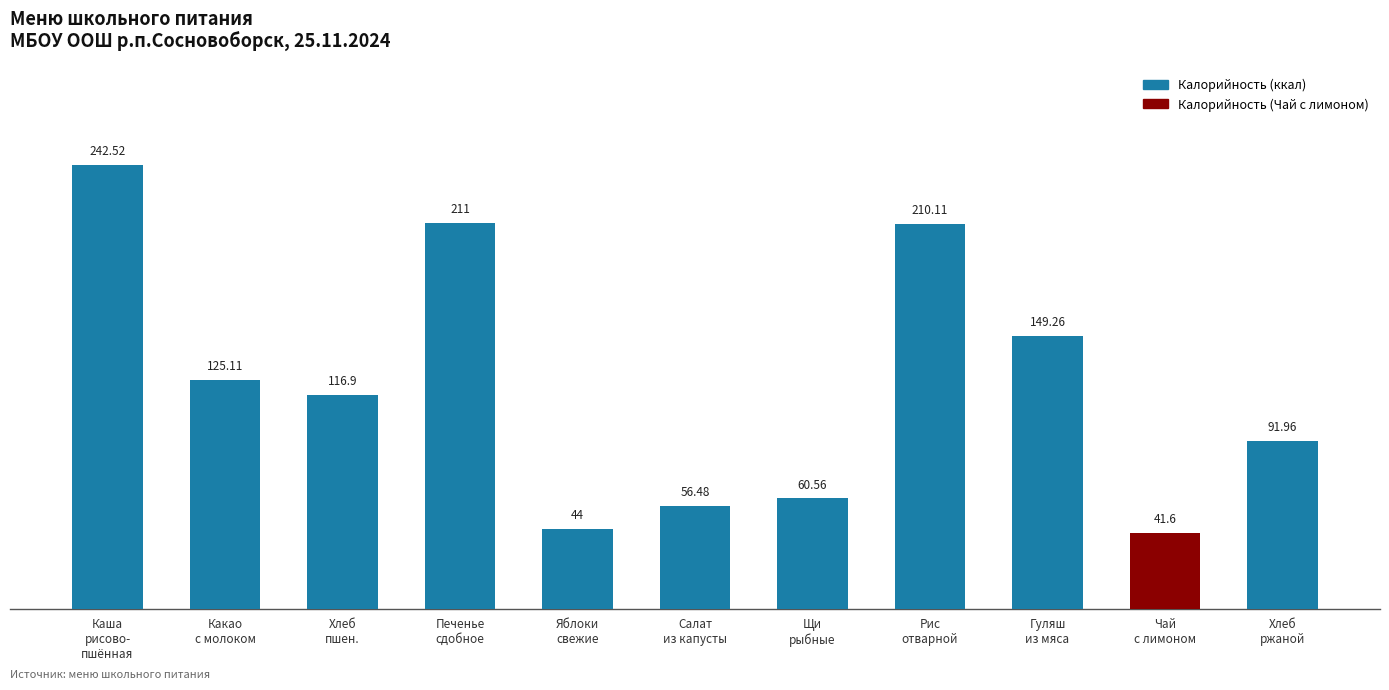

What is the greatest value displayed?

242.5